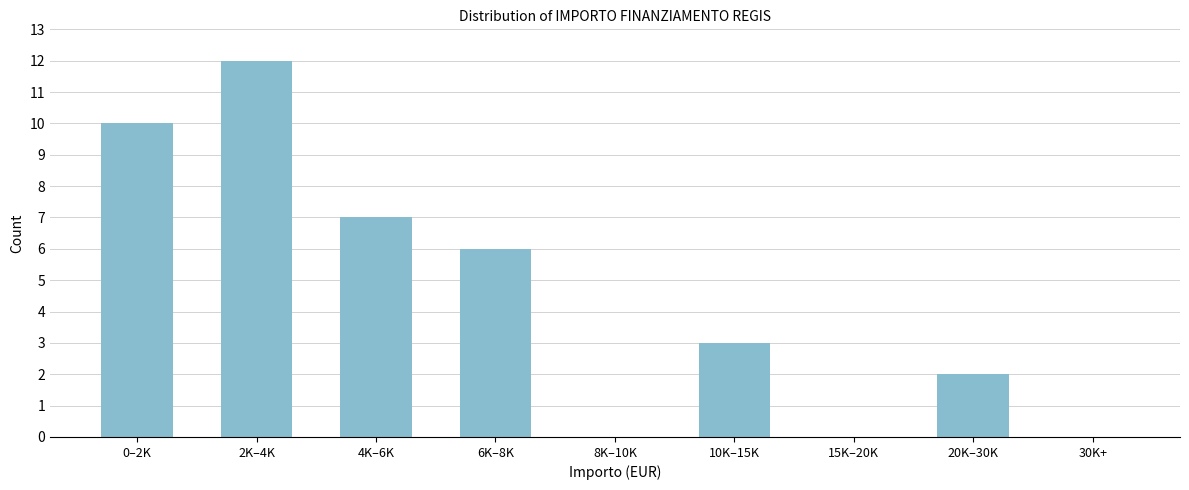

Reading right to left, list all the values displayed in this chart.

30K+=0	20K–30K=2	15K–20K=0	10K–15K=3	8K–10K=0	6K–8K=6	4K–6K=7	2K–4K=12	0–2K=10